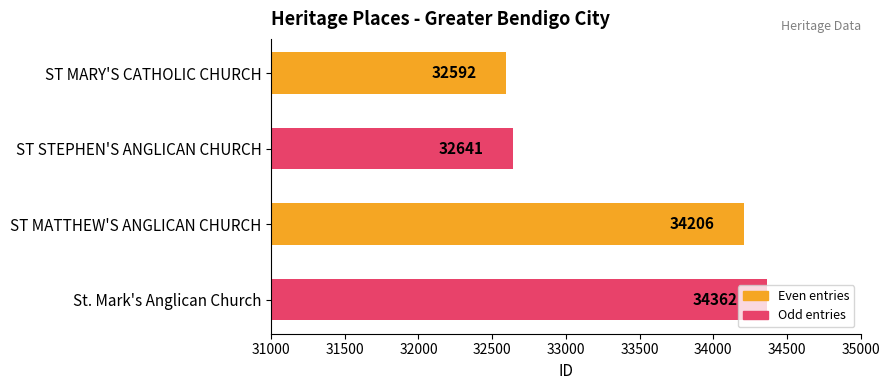

List the labels in order of value, largest first.

St. Mark's Anglican Church, ST MATTHEW'S ANGLICAN CHURCH, ST STEPHEN'S ANGLICAN CHURCH, ST MARY'S CATHOLIC CHURCH